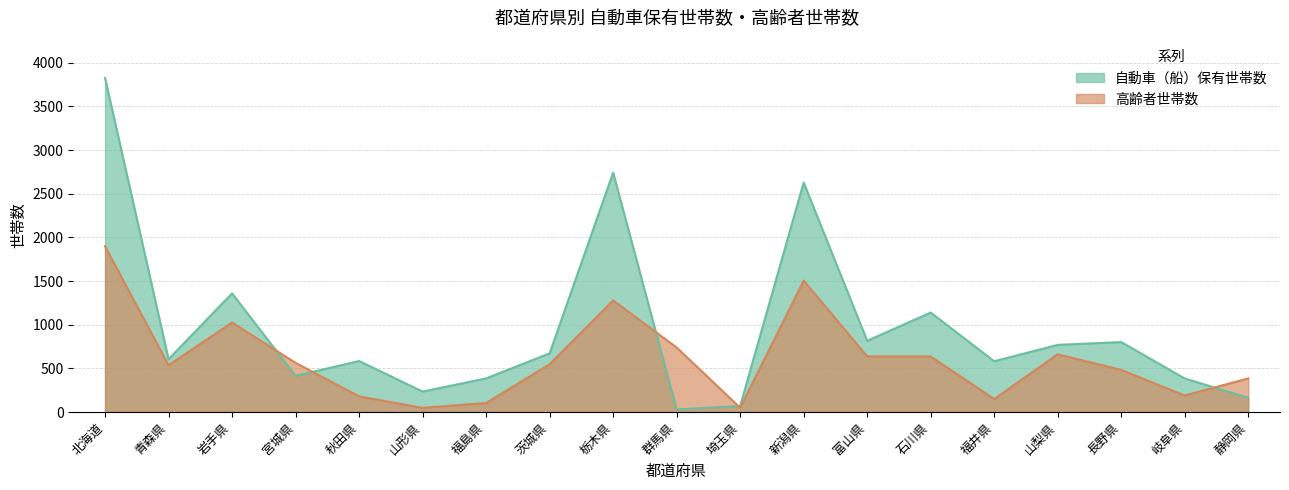

Which category has the lowest value across all series?

群馬県